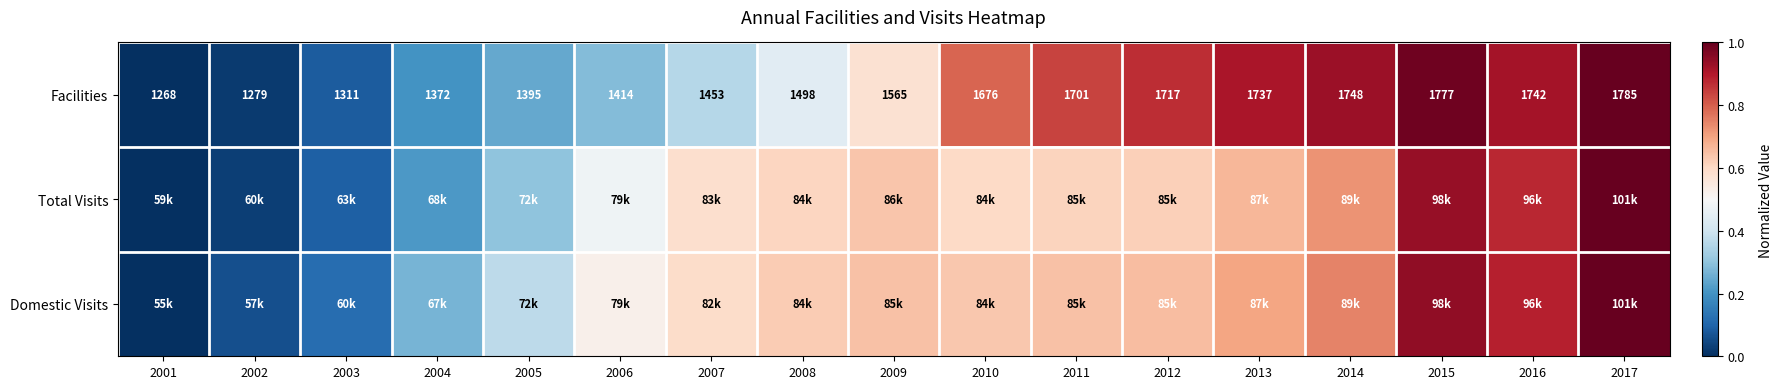

True or false: Total Visits has a value of 0.2 at 2004.

True